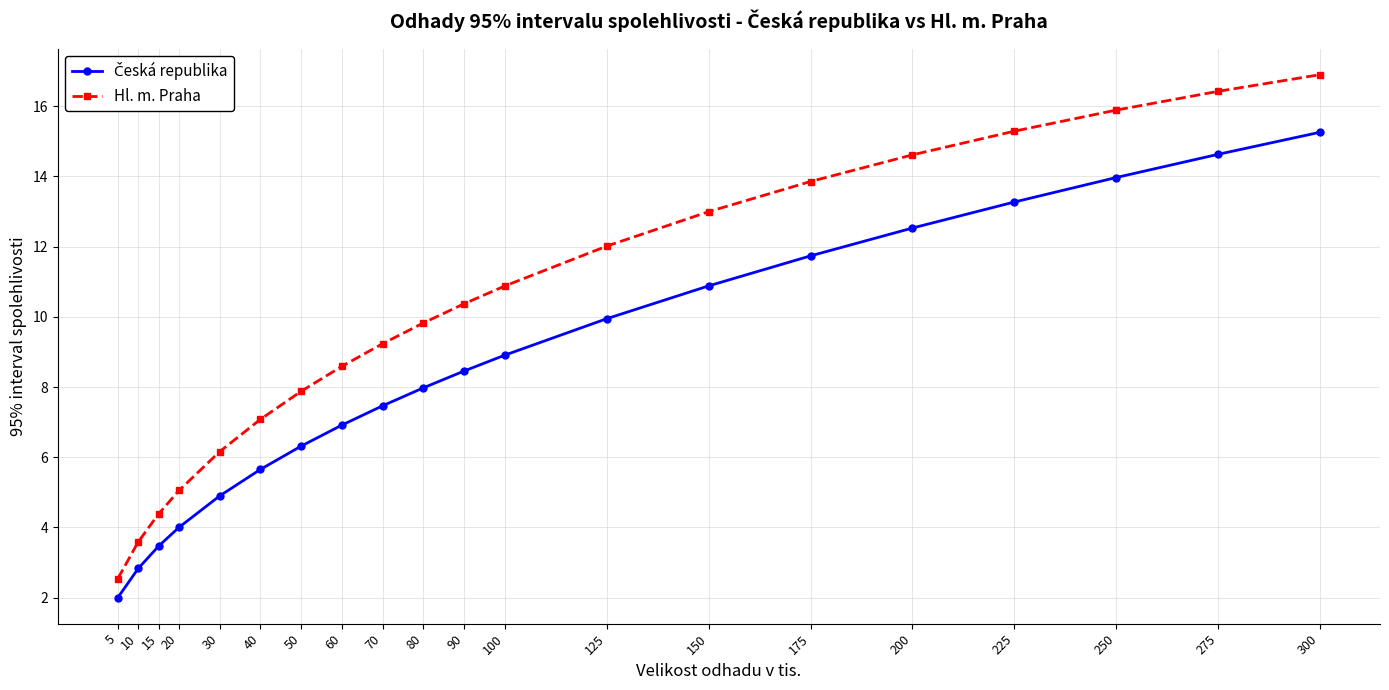

The value of Hl. m. Praha at 300 is 16.9. True or false?

True